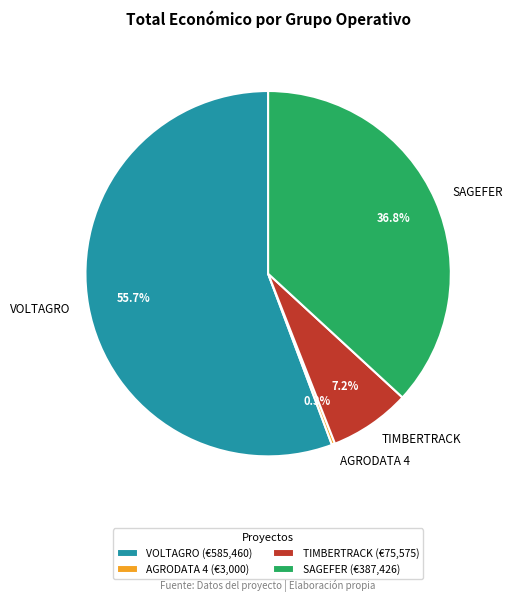

What is the smallest slice in the pie chart?

AGRODATA 4